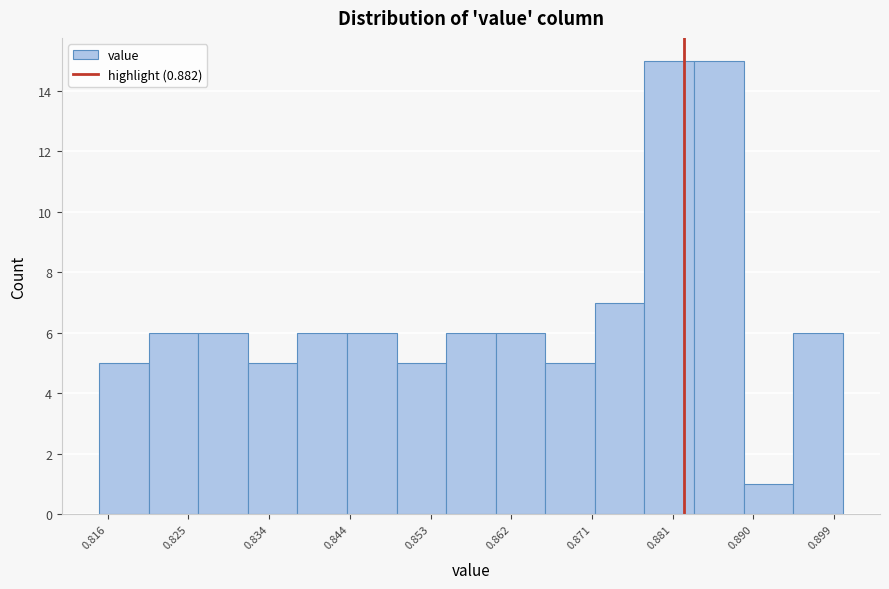

Reading left to right, list every bar in this chart as the range it spans on the x-axis followed by its height. Neither the bar edges nor the heights are printed on the chart, so give them approximately, as read against the axes.

0.815 to 0.821: 5
0.821 to 0.826: 6
0.826 to 0.832: 6
0.832 to 0.838: 5
0.838 to 0.843: 6
0.843 to 0.849: 6
0.849 to 0.855: 5
0.855 to 0.860: 6
0.860 to 0.866: 6
0.866 to 0.872: 5
0.872 to 0.877: 7
0.877 to 0.883: 15
0.883 to 0.889: 15
0.889 to 0.894: 1
0.894 to 0.900: 6